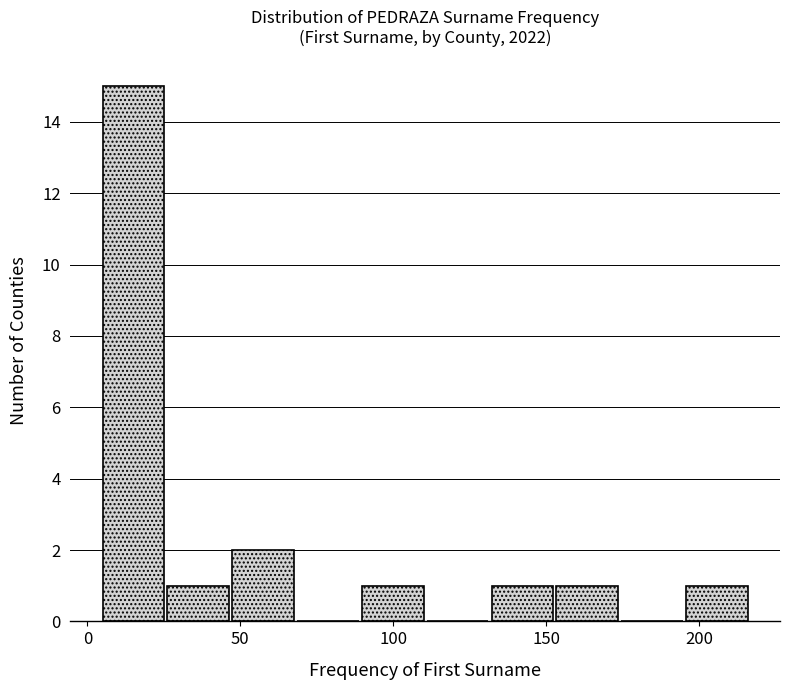

Over which range of the x-axis is the bar tallest?

5 to 25